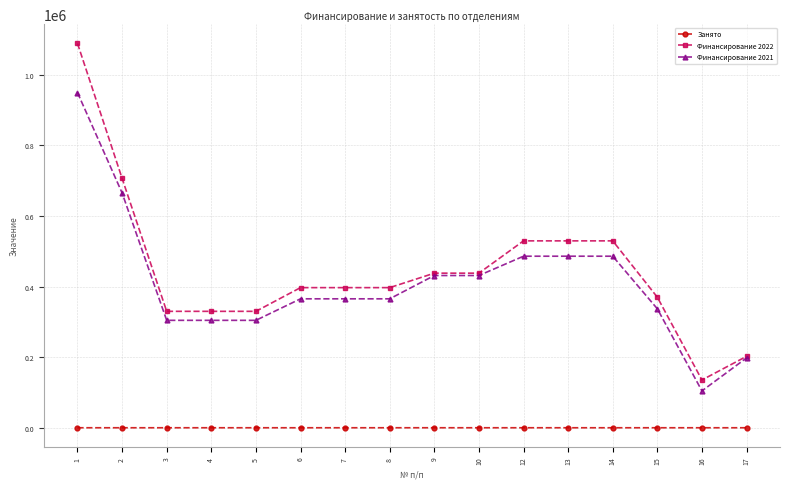

What is the difference between the Занято values at 14 and 16?

5.0